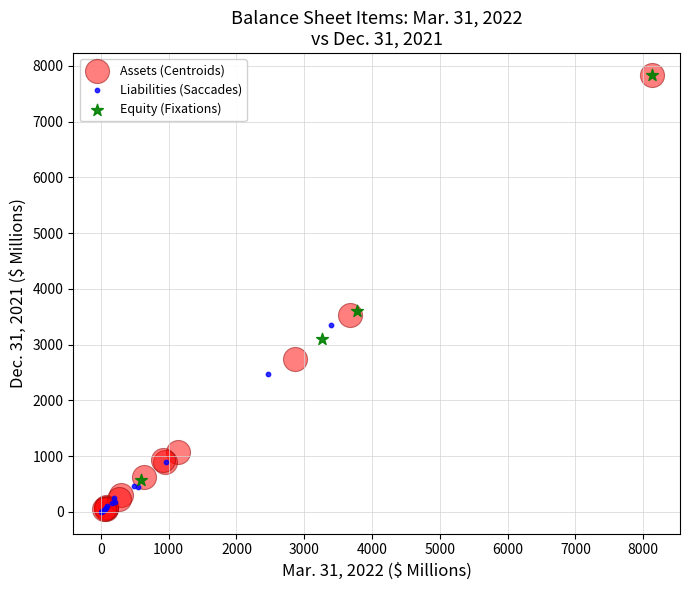

Which series has the largest Y range (max minus min)?

Assets (Centroids)